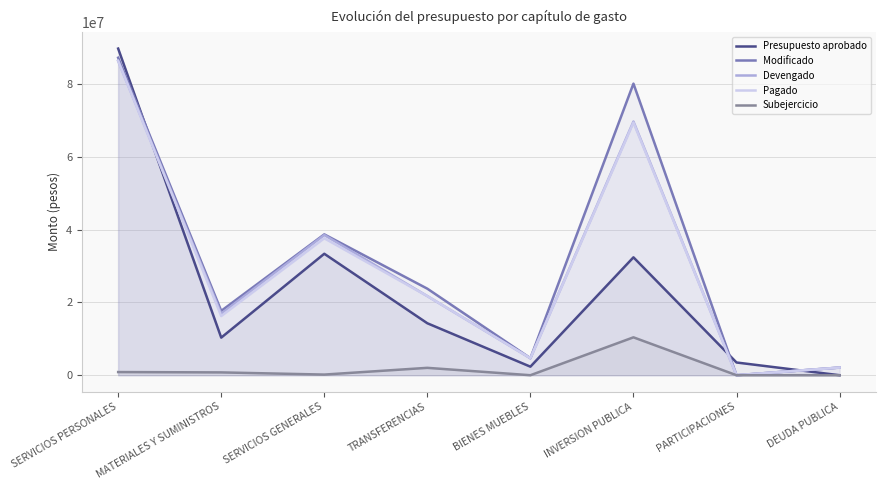

Which series ends up on top after the final intersection of Modificado and Presupuesto aprobado?

Modificado